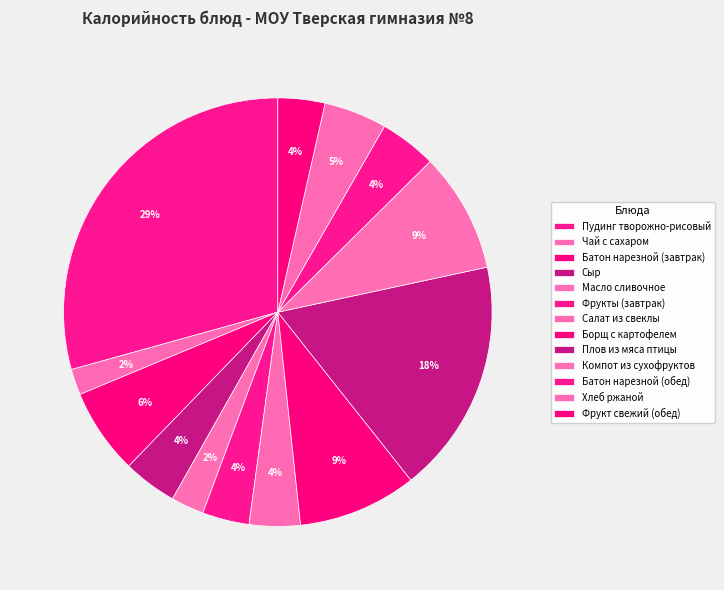

How much of the chart is everything except Батон нарезной (обед)?

95.7%